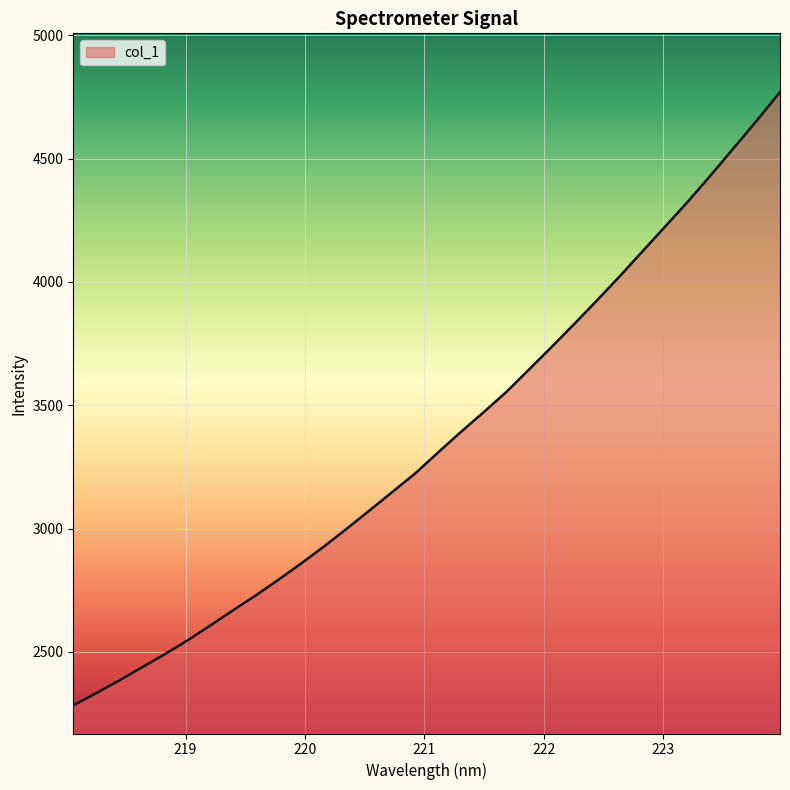

What is the maximum value shown in the chart?

4769.4